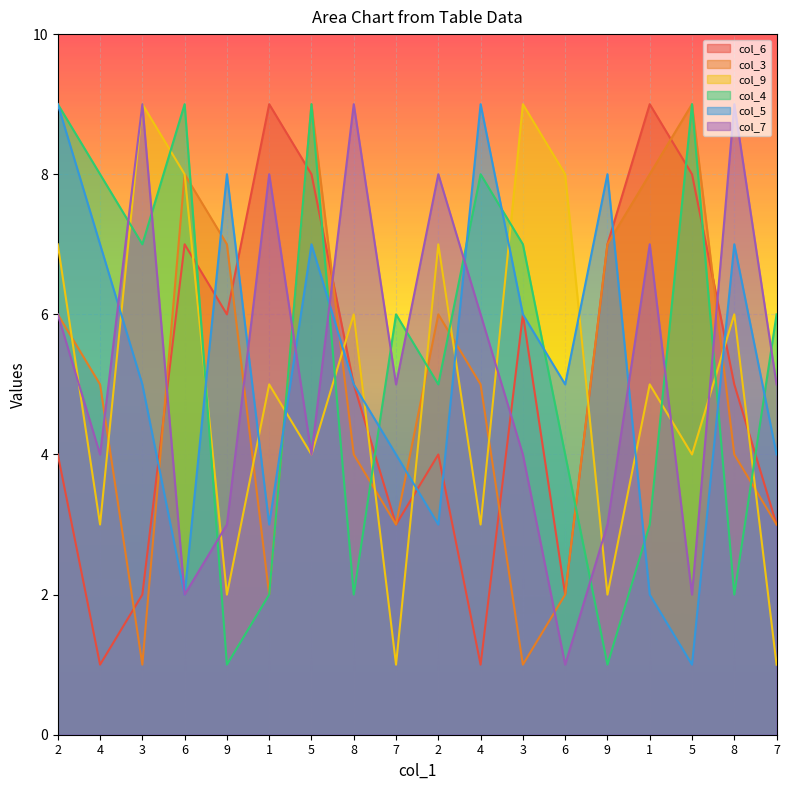

What is the sum of all col_6 values?

90